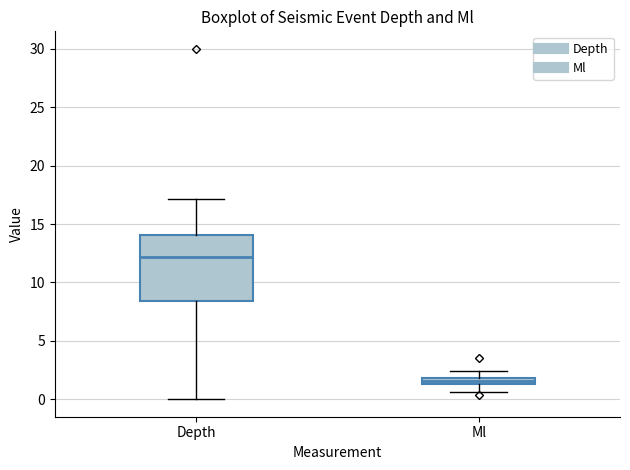

Where does the median line of the box for Depth sit on the y-axis? The values are not printed on the chart, so give them approximately, as read against the axis.

12.0